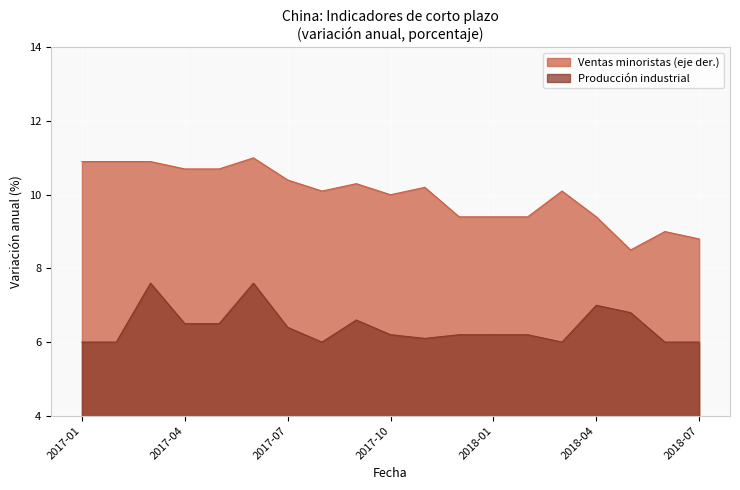

List the series in order of their overall mean, highest first.

Ventas minoristas (eje der.), Producción industrial